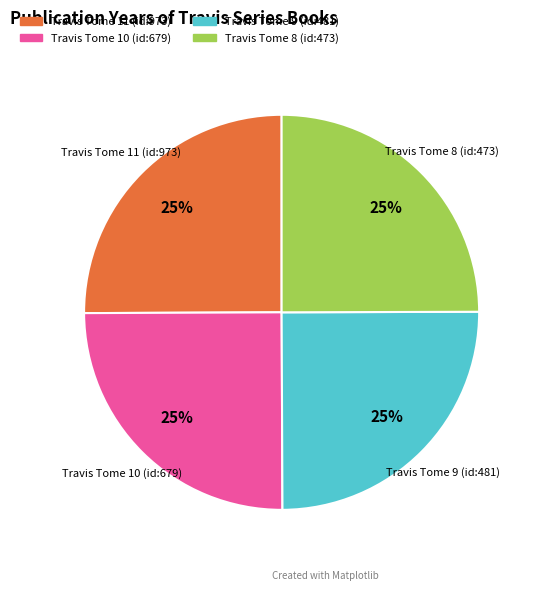

To the nearest percent, what is the average slice percentage?

25%